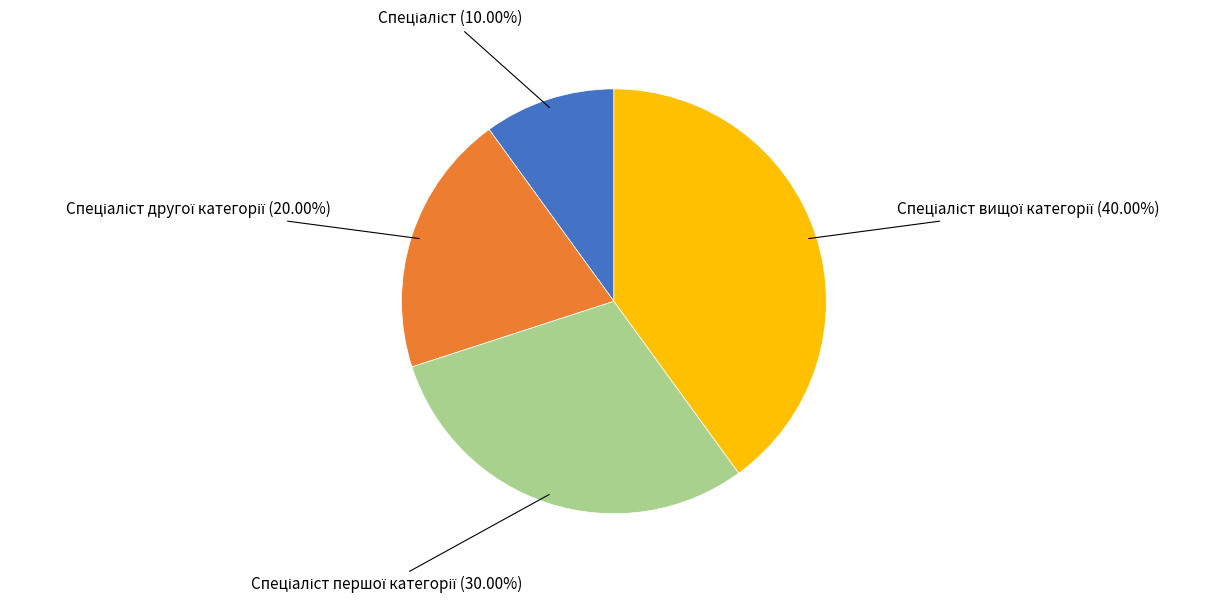

Is there a majority slice in this chart?

No